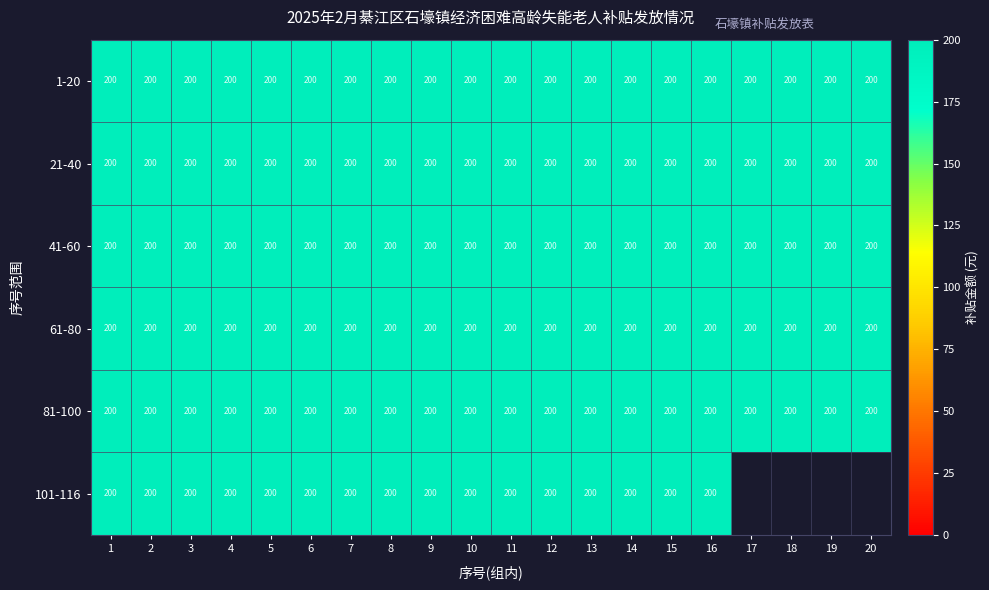

The 1-20 series shows 73 at 11. True or false?

False